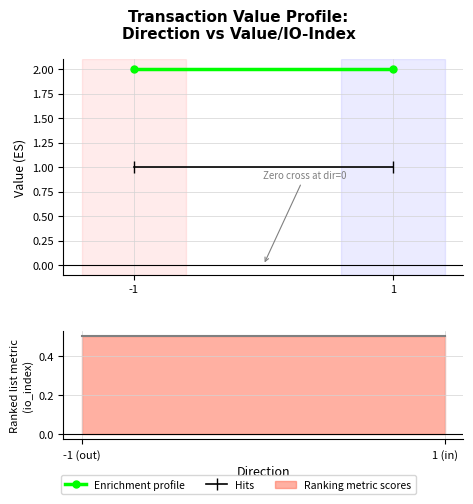

What is the sum of the Hits values at 1 and -1?

2.0